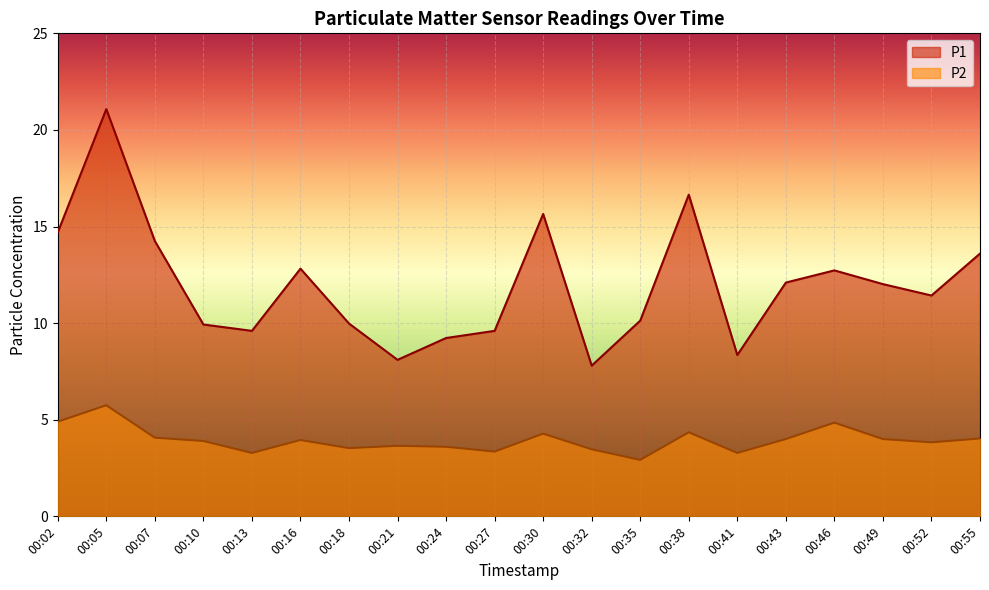

What is the difference between the second highest and second lowest values in the P2 series?

1.6